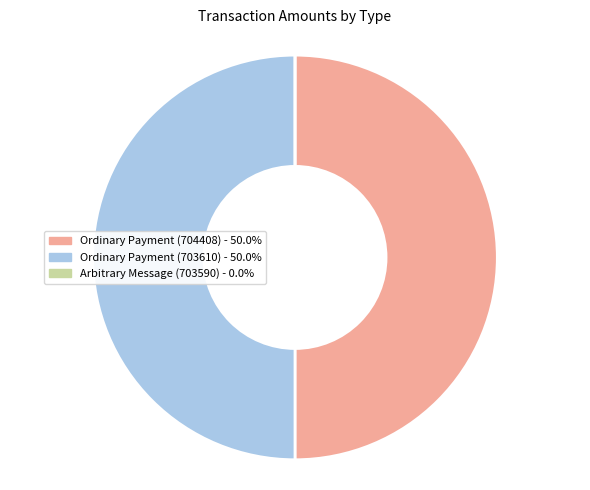

Approximately how many times larger is the value at Ordinary Payment (703610) compared to Ordinary Payment (704408)?

1.0